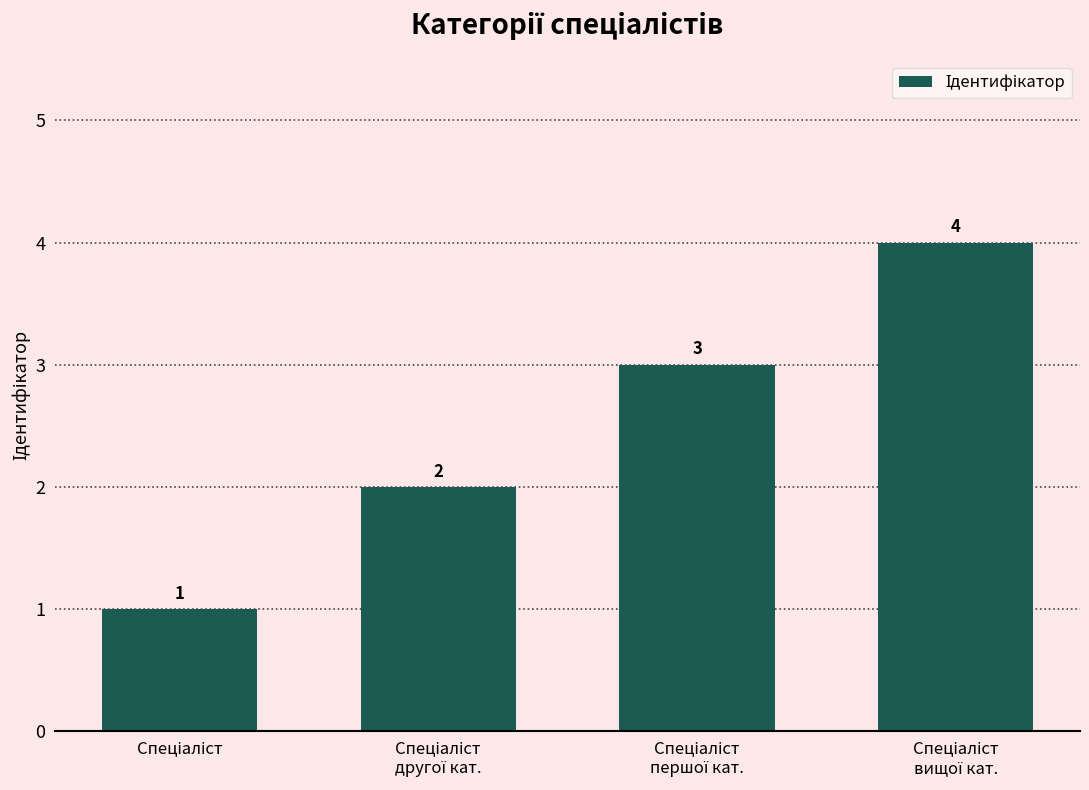

Reading right to left, extract all data points from this chart.

4	3	2	1